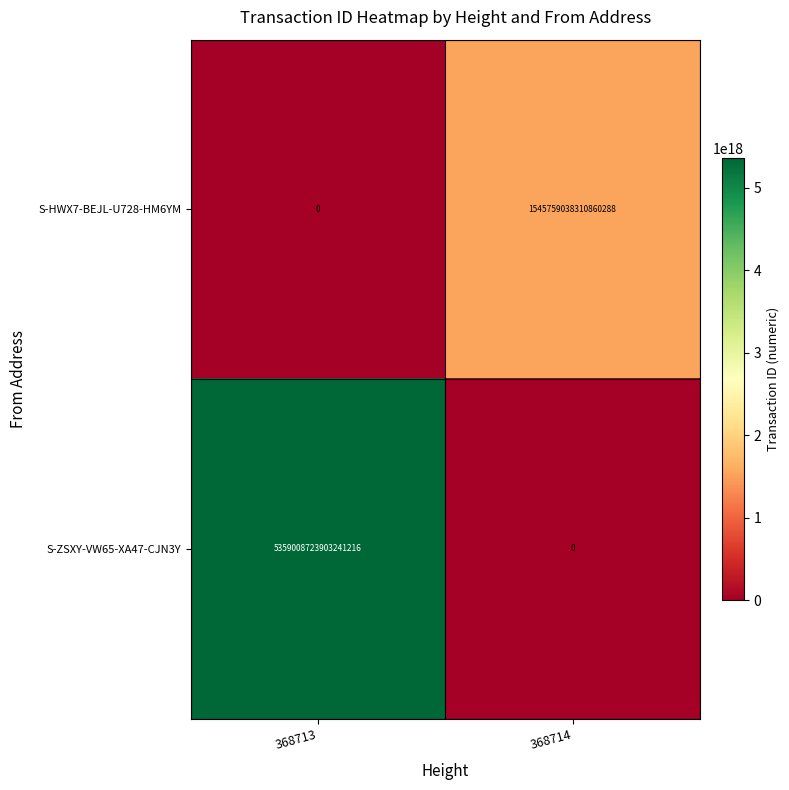

True or false: S-ZSXY-VW65-XA47-CJN3Y has a value of 5359008723903241216 at 368713.

True